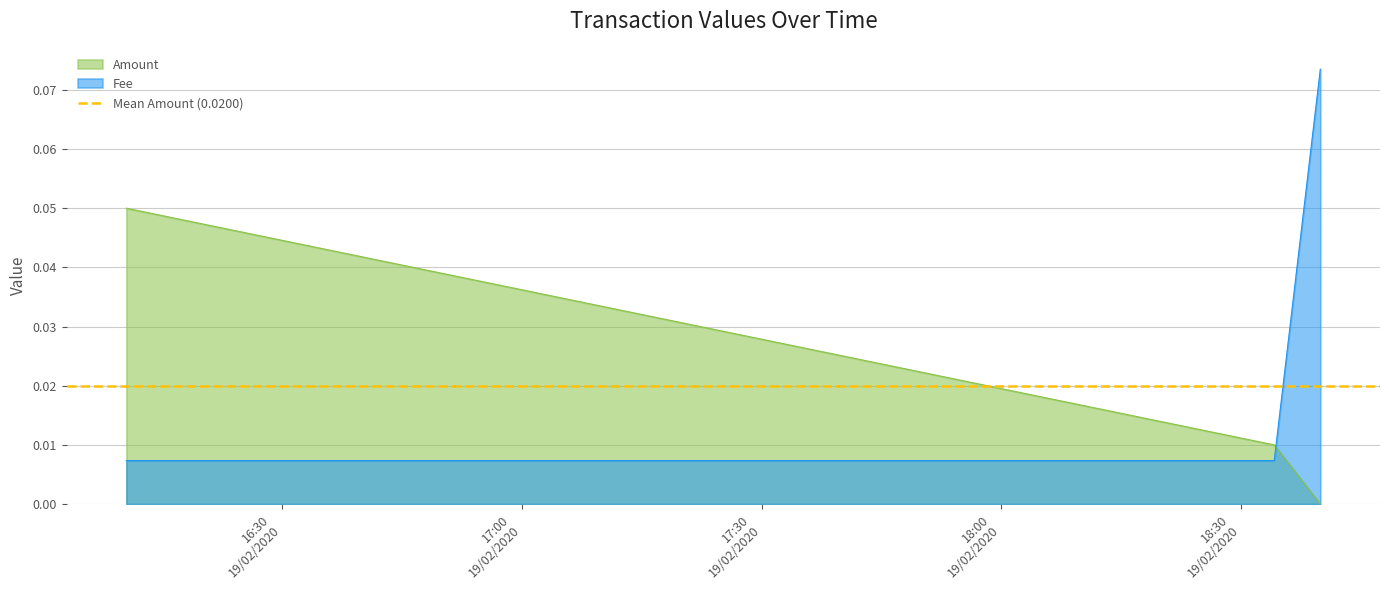

Between 2020-02-19 18:34:08 and 2020-02-19 18:39:54, which is larger?

2020-02-19 18:34:08